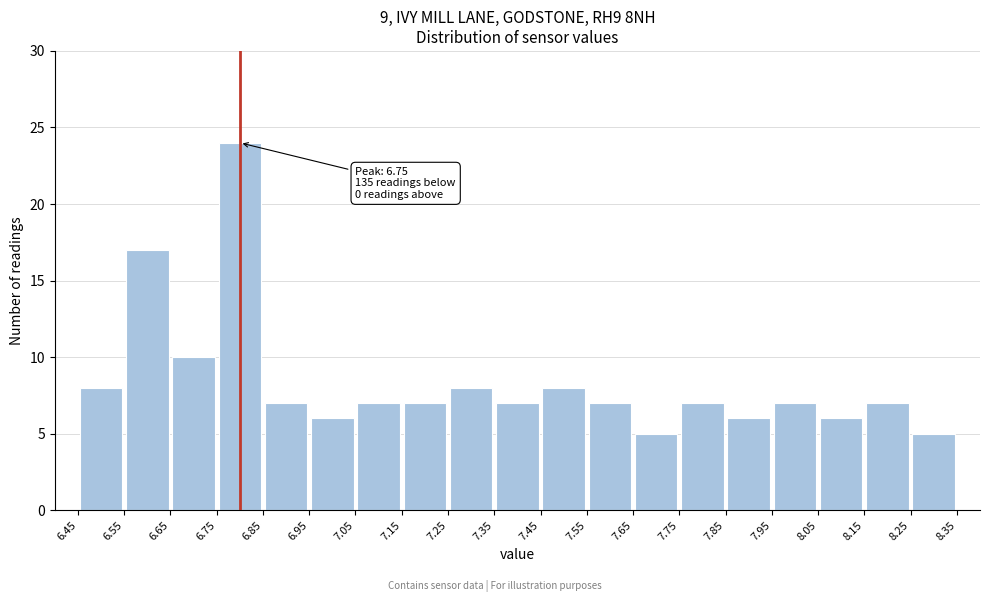

Over which range of the x-axis is the bar tallest?

6.75 to 6.85